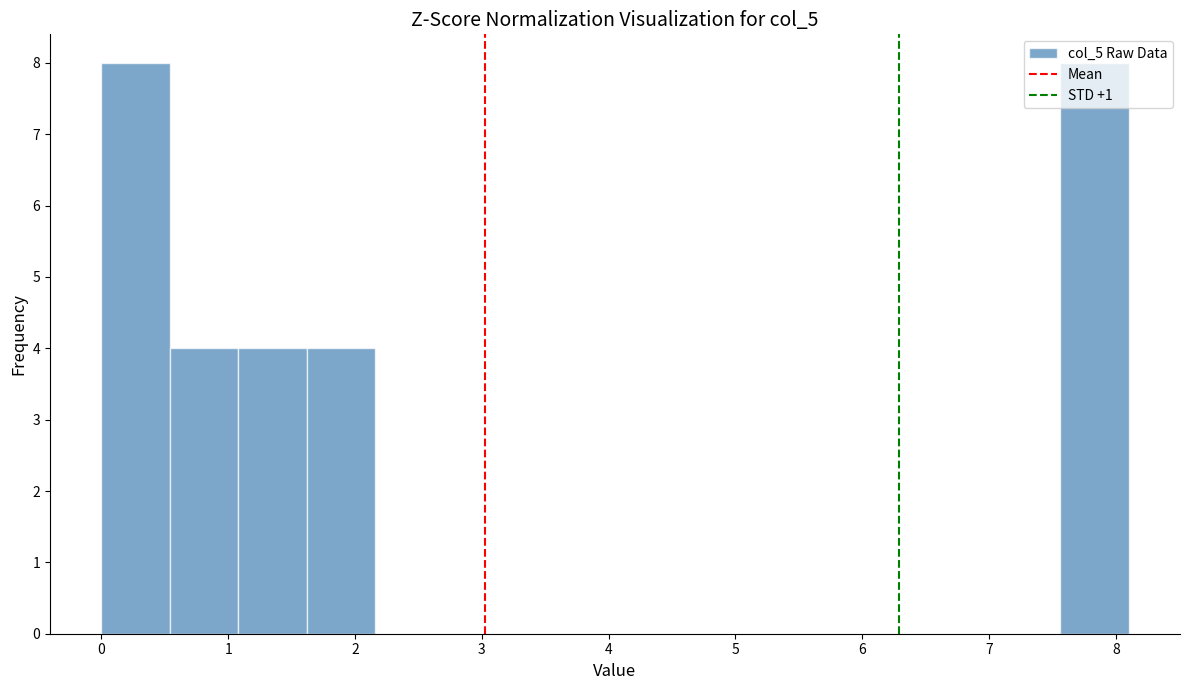

Reading left to right, list every bar in this chart as the range it spans on the x-axis followed by its height. Neither the bar edges nor the heights are printed on the chart, so give them approximately, as read against the axes.

0.00 to 0.54: 8
0.54 to 1.08: 4
1.08 to 1.62: 4
1.62 to 2.16: 4
2.16 to 2.70: 0
2.70 to 3.24: 0
3.24 to 3.78: 0
3.78 to 4.32: 0
4.32 to 4.86: 0
4.86 to 5.40: 0
5.40 to 5.94: 0
5.94 to 6.48: 0
6.48 to 7.02: 0
7.02 to 7.56: 0
7.56 to 8.10: 8